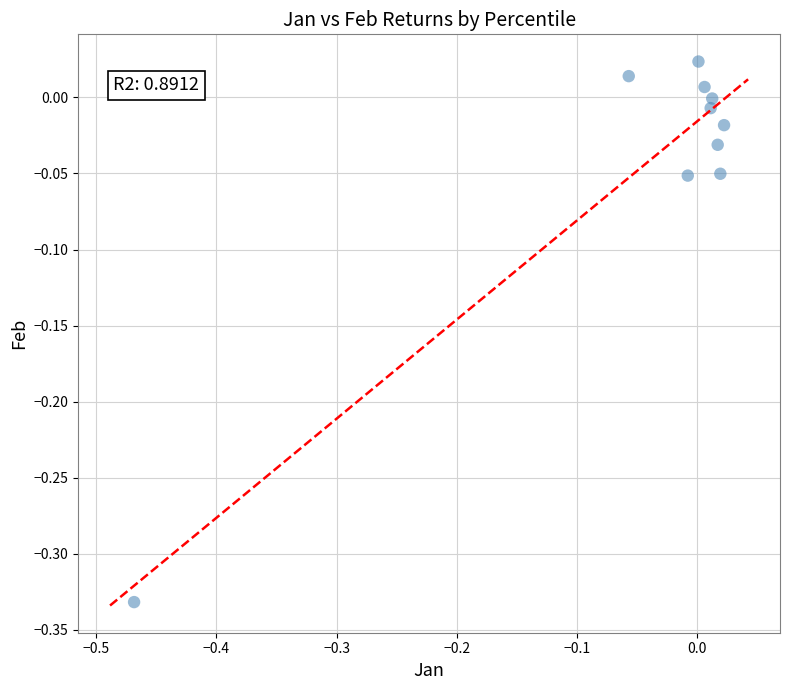

What is the range of X values (max minus min)?

0.5